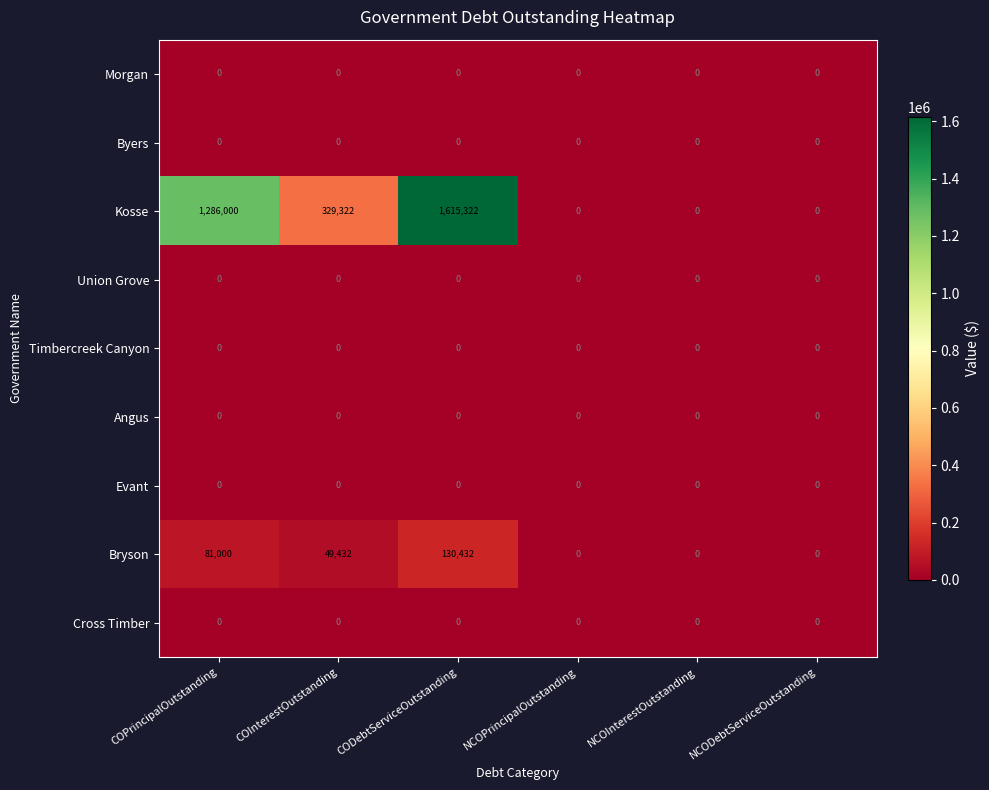

Read the Kosse value at CODebtServiceOutstanding, to the nearest 10.

1615320